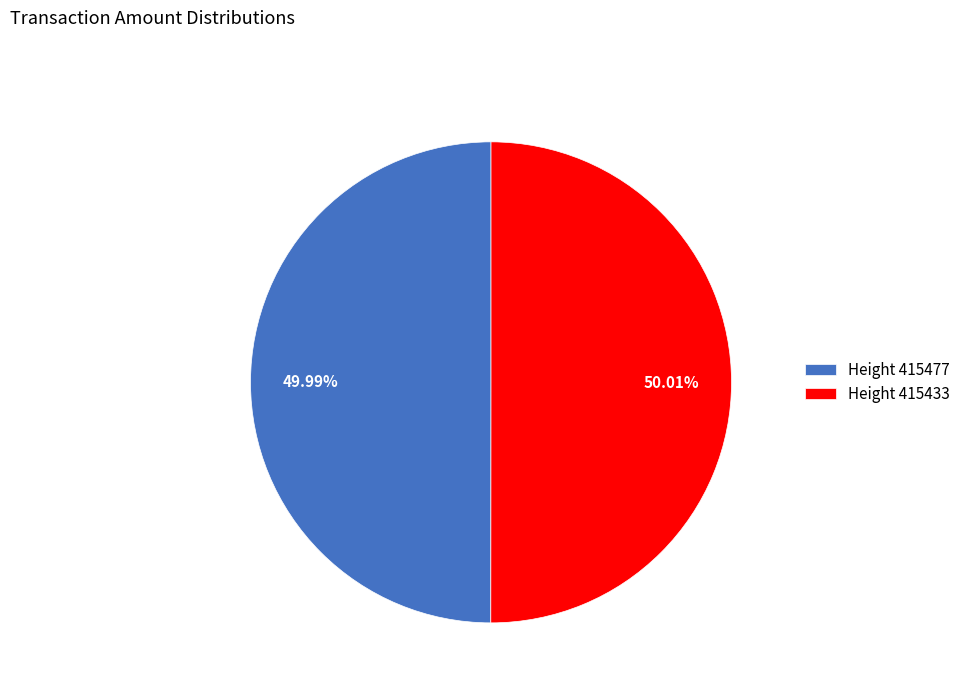

Does any single category account for the majority?

Yes